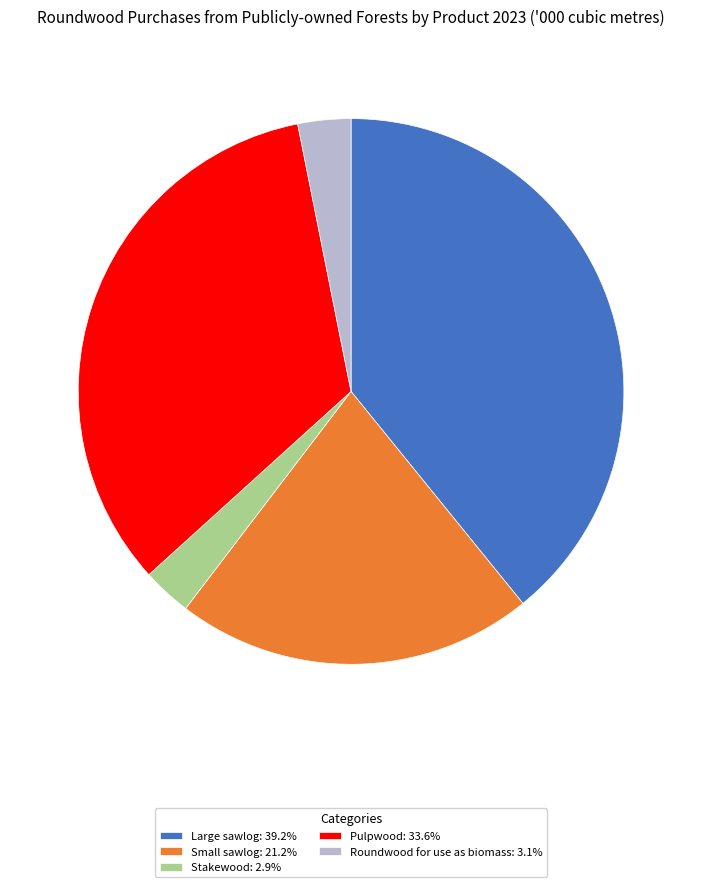

Combined, do Stakewood: 2.9% and Small sawlog: 21.2% account for over 50%?

No